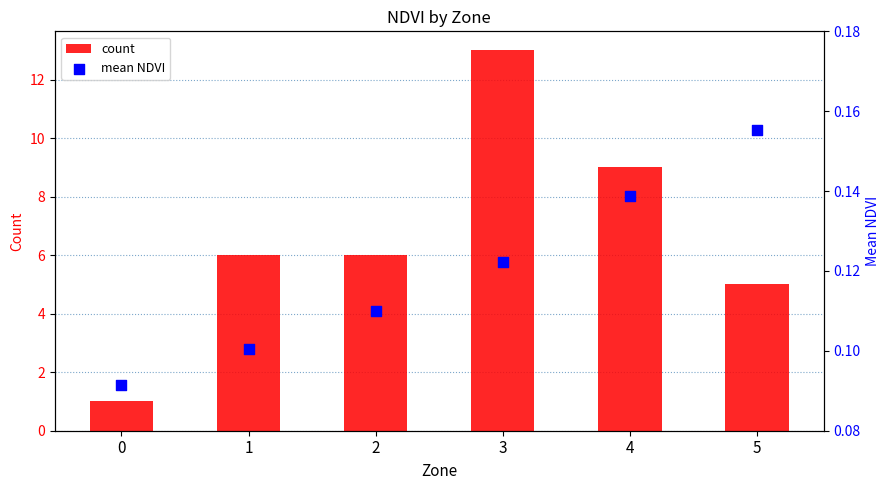

At which category is the sum across all series the highest?

3